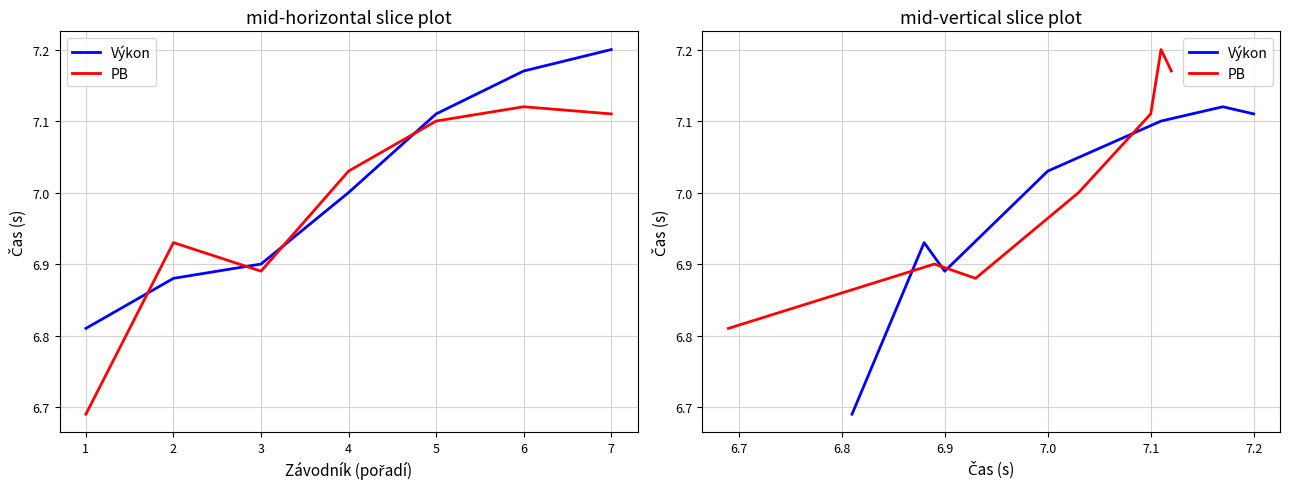

What is the sum of the Výkon values at 4 and 6?

14.2